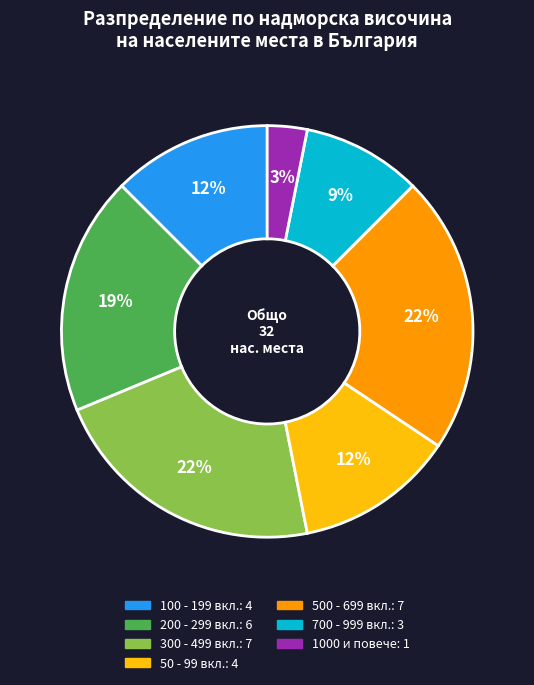

Does any single category account for the majority?

No